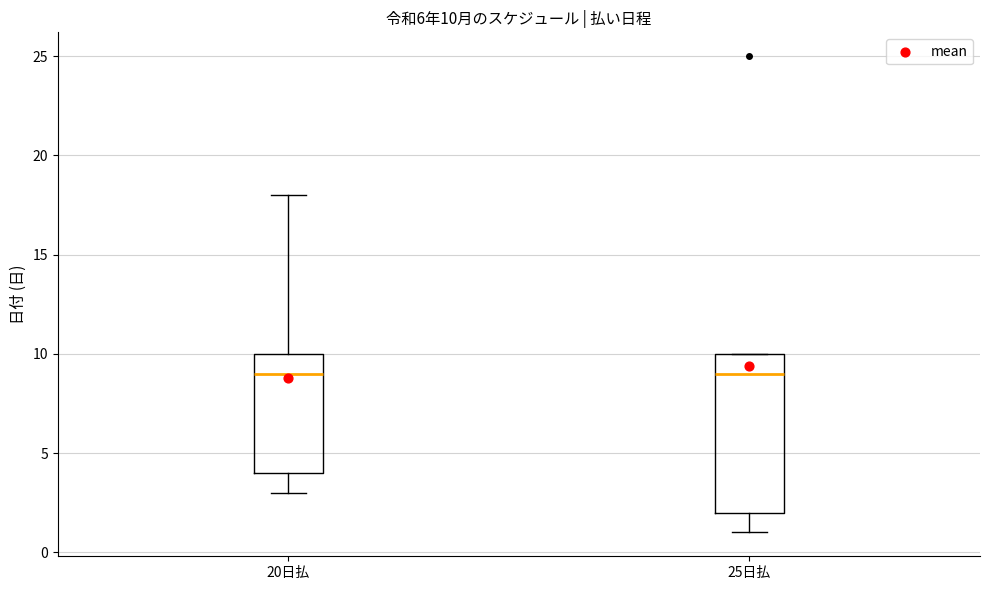

Comparing the boxes themselves (not the whiskers), which one is the tallest?

25日払